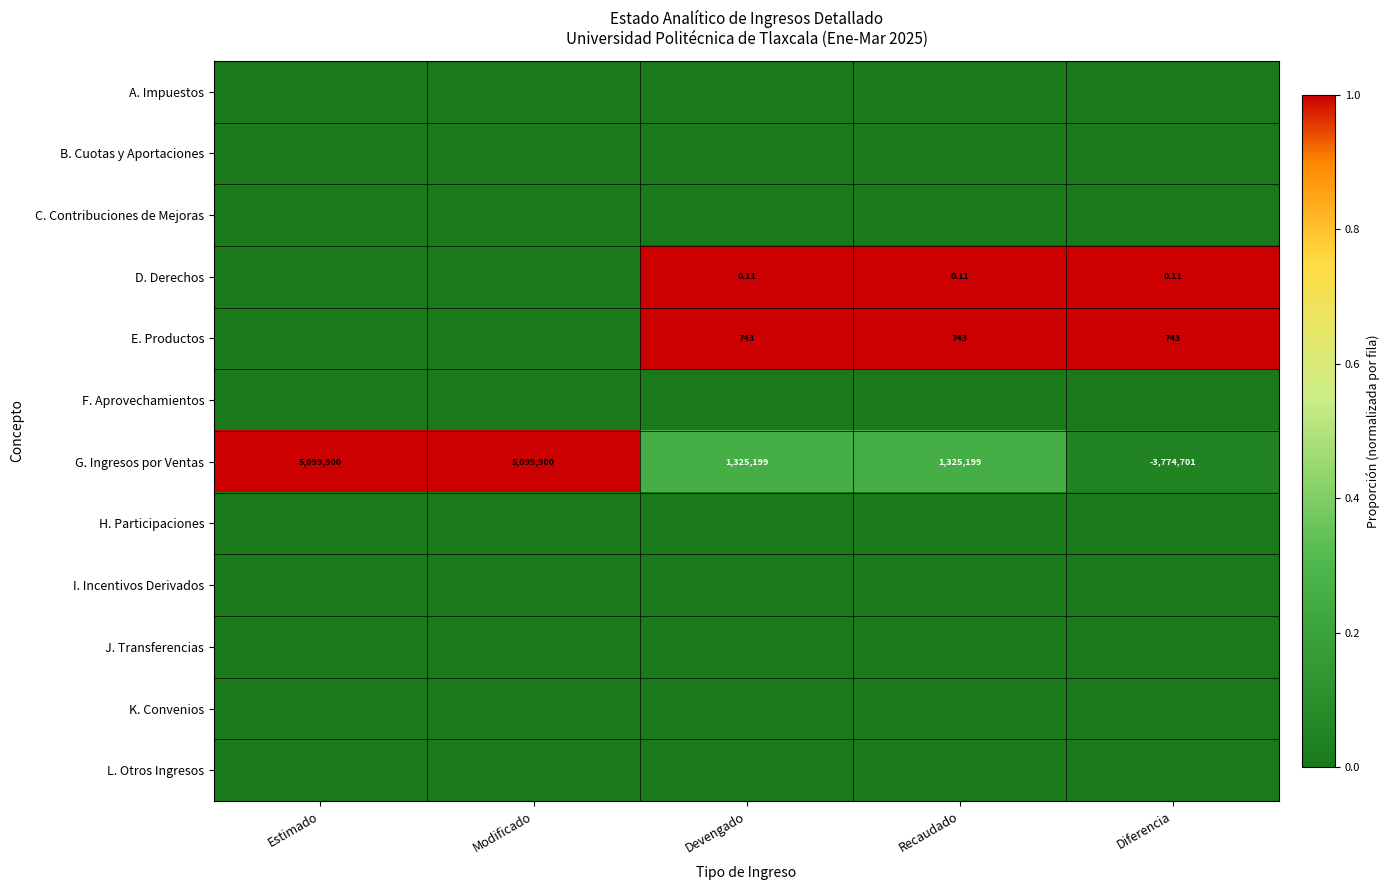

How many negative values does the G. Ingresos por Ventas series have?

1